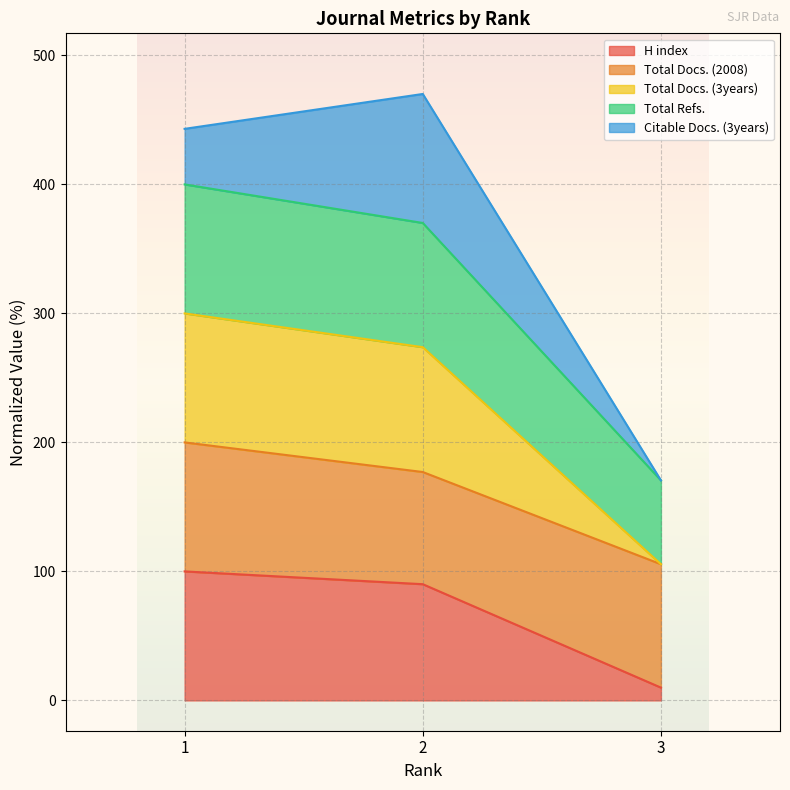

Reading left to right, what are the values for H index?

100.0	90.1	9.9